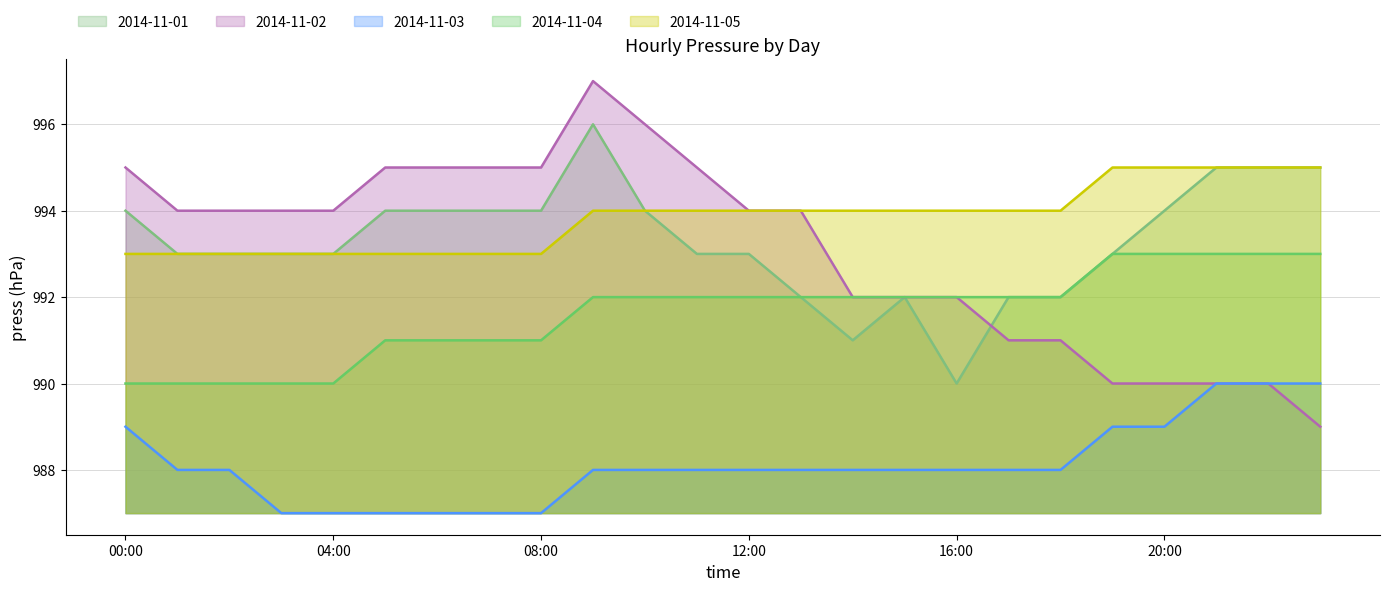

At which category is the sum across all series the highest?

9